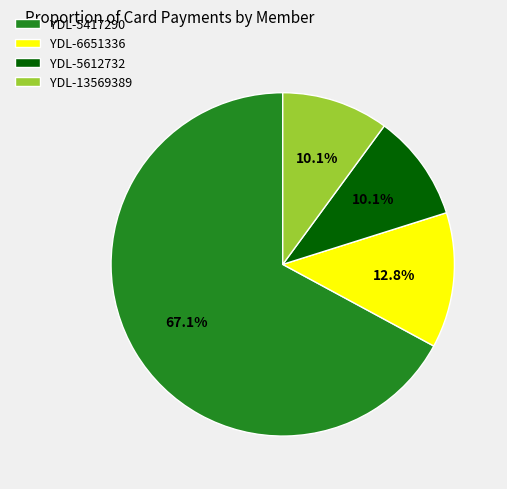

Does YDL-6651336 account for over 50% of the chart?

No